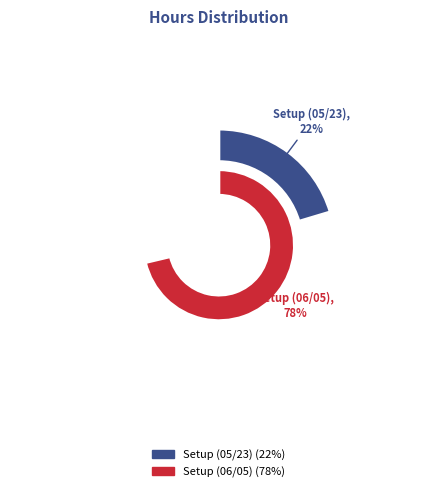

True or false: Setup, troubleshoot, and document Setup (06/05) accounts for 86% of the total.

False